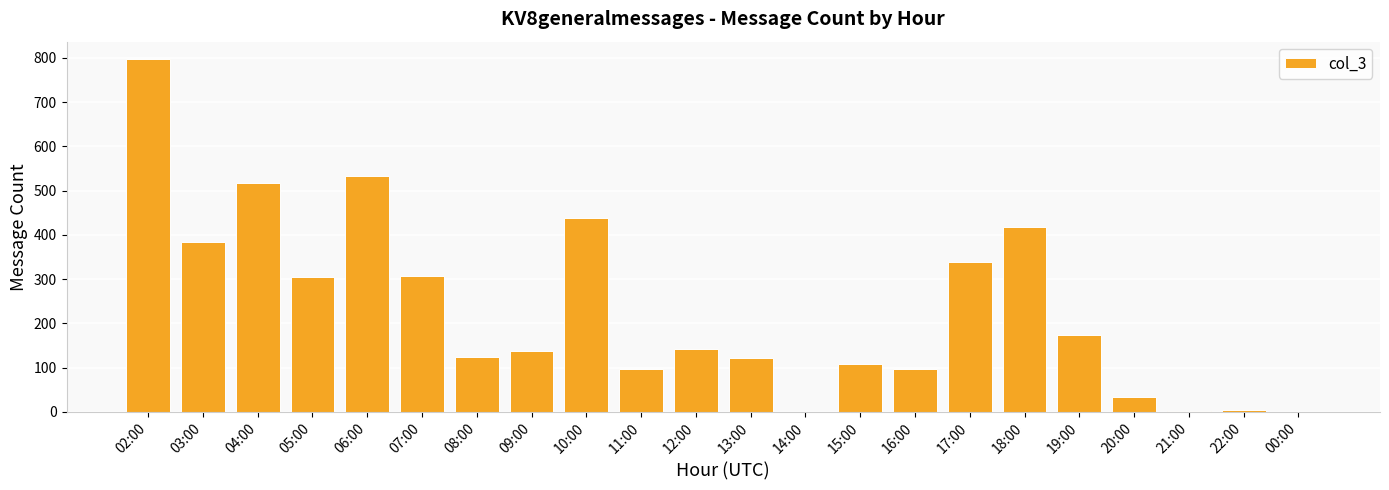

Are the bars horizontal?

No